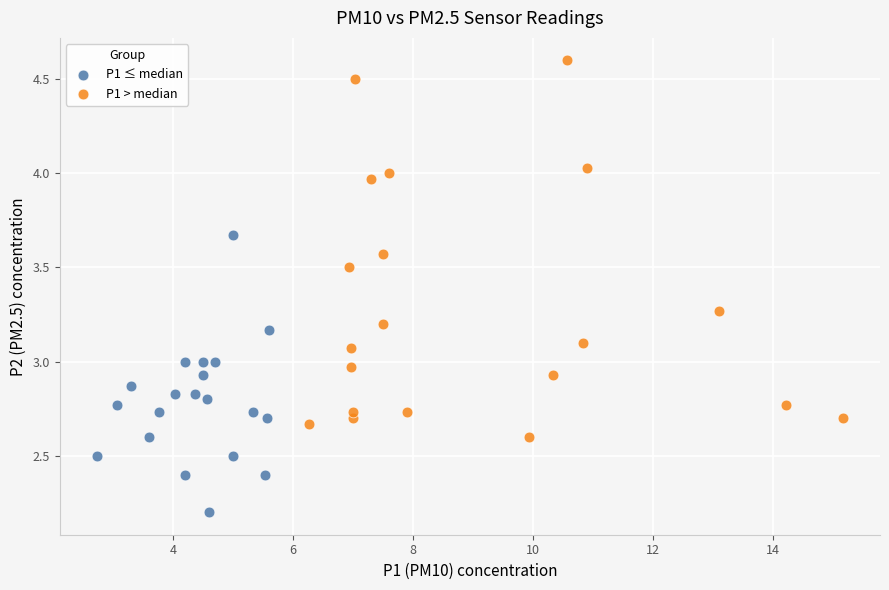

Which series reaches the maximum Y coordinate?

P1 > median